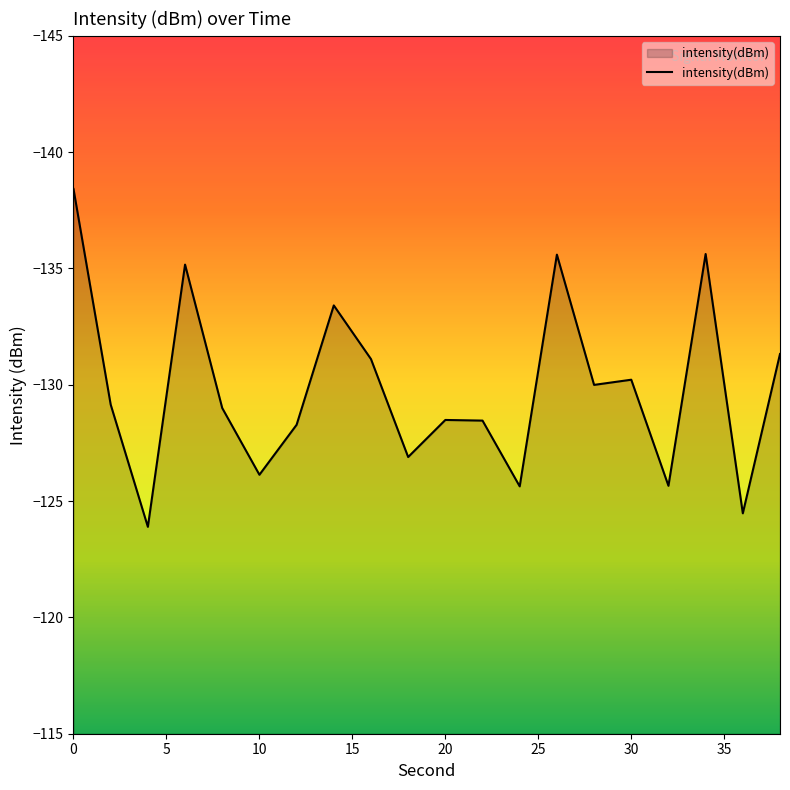

What is the greatest value displayed?

-123.9